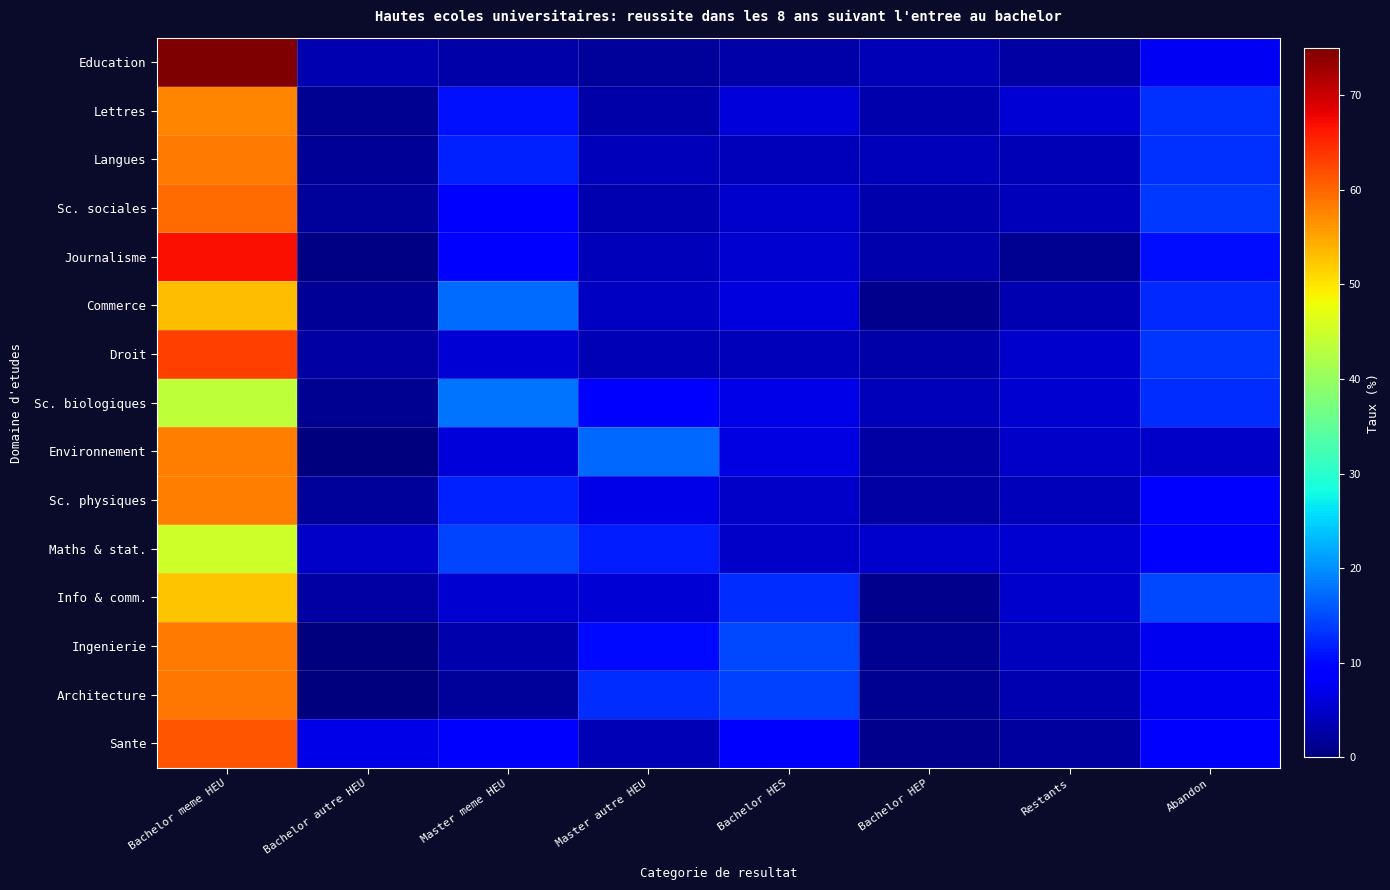

Count the number of categories in the chart.

8